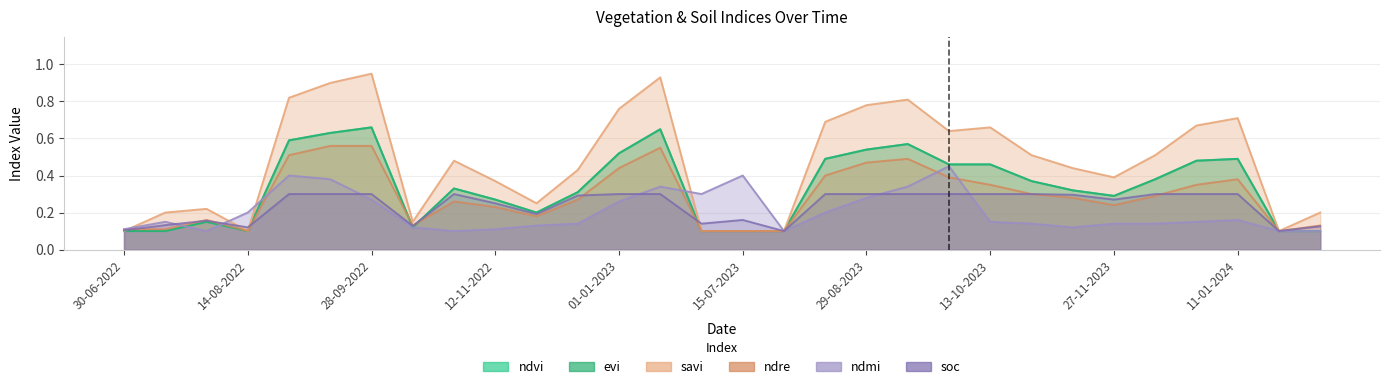

Read the ndmi value at 01-01-2023.

0.3